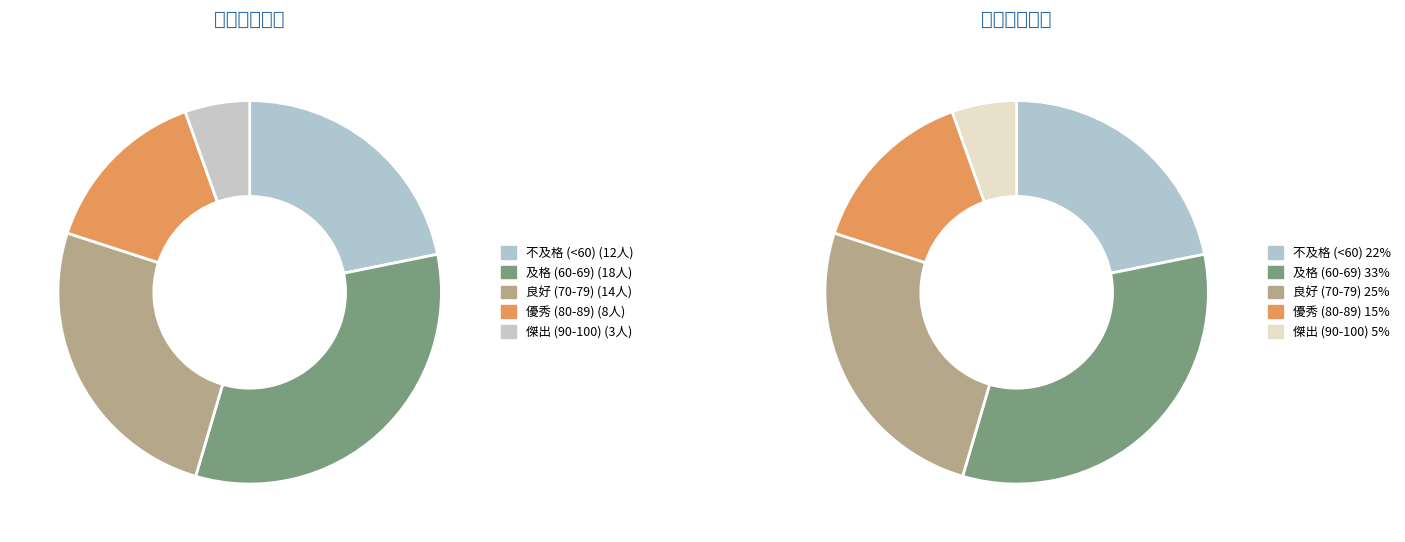

Which series has the widest spread of values?

4年級